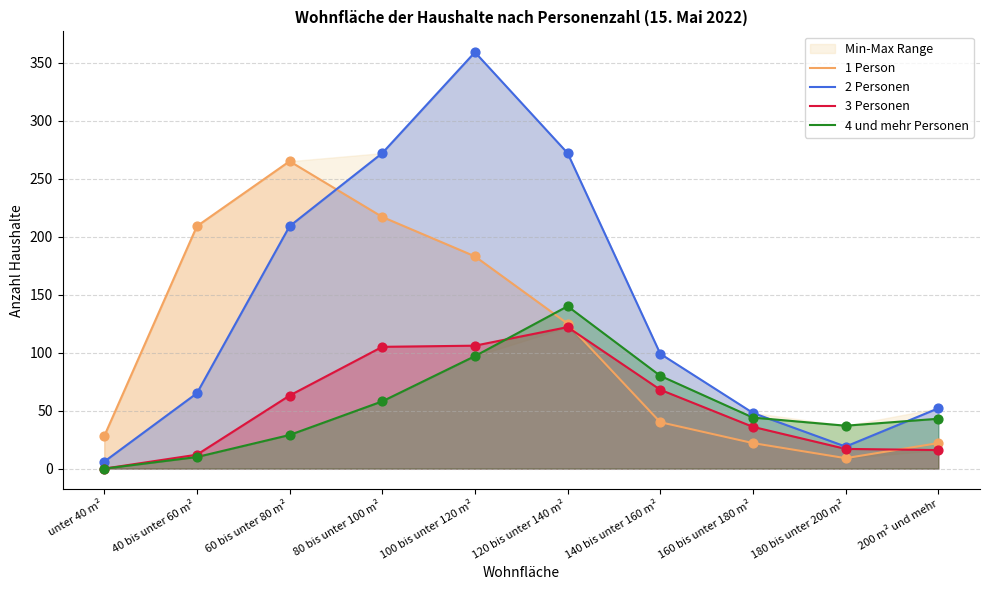

Which series reaches the maximum Y coordinate?

2 Personen